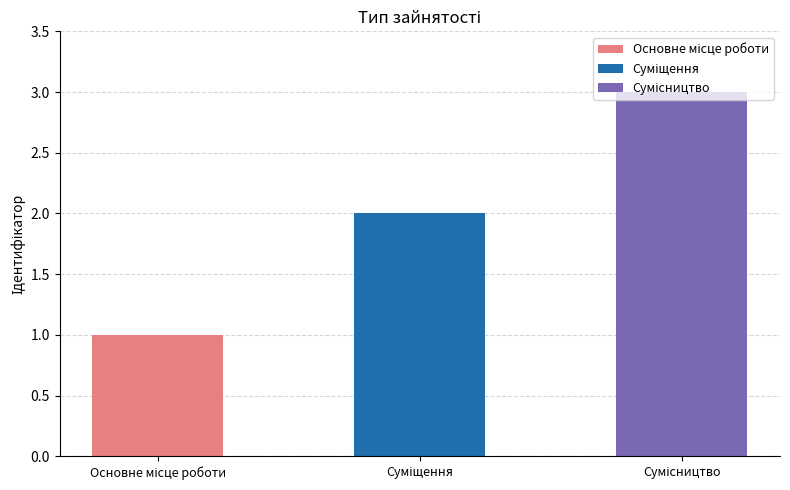

What is the average value?

2